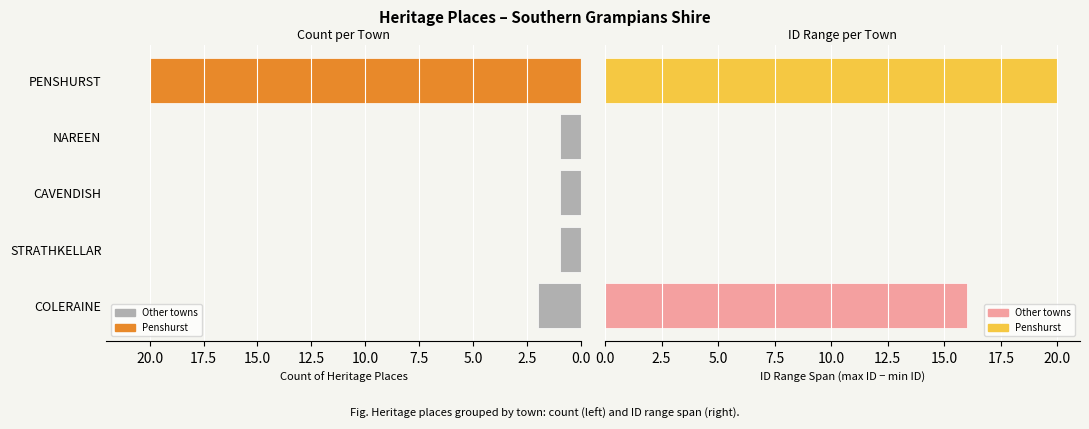

Which series has the largest range (max minus min)?

ID span